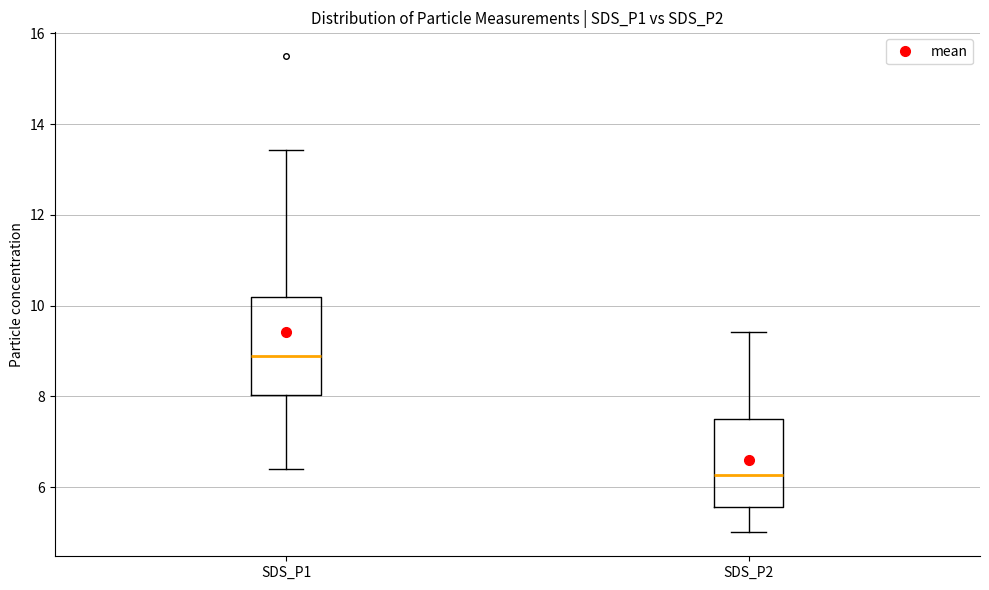

Reading left to right, read every box against the y-axis: the position of its median line, the range the box covers, and the ends of its whiskers. The values are not printed on the chart, so give them approximately, as read against the axis.

SDS_P1: median 8.8, box 8.0 to 10.2, whiskers 6.4 to 13.4
SDS_P2: median 6.2, box 5.6 to 7.4, whiskers 5.0 to 9.4